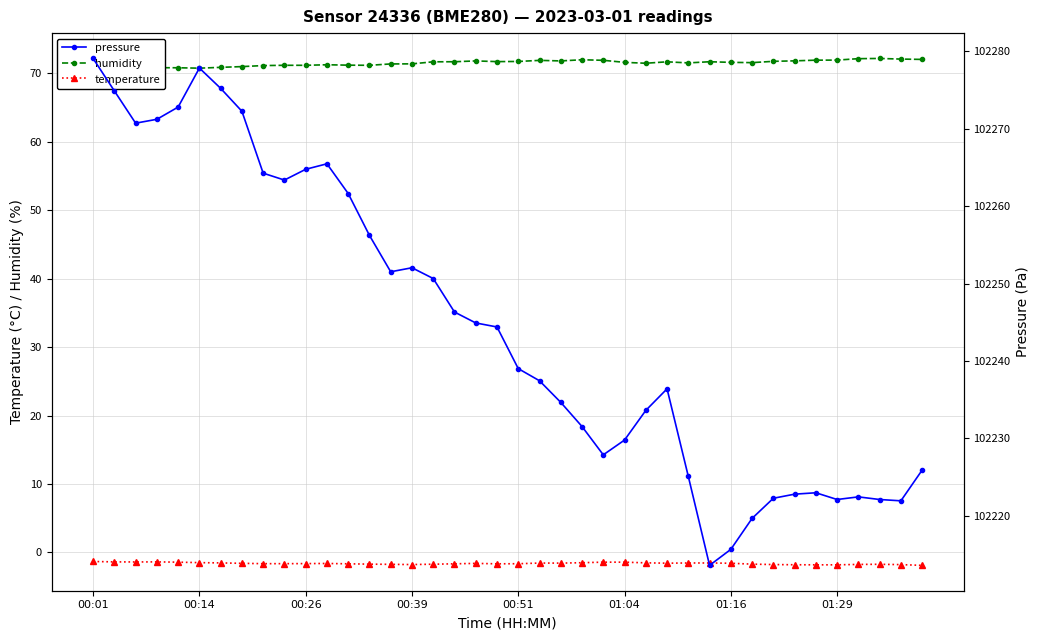

Is the value of pressure at 14 greater than the value of temperature at 32?

Yes